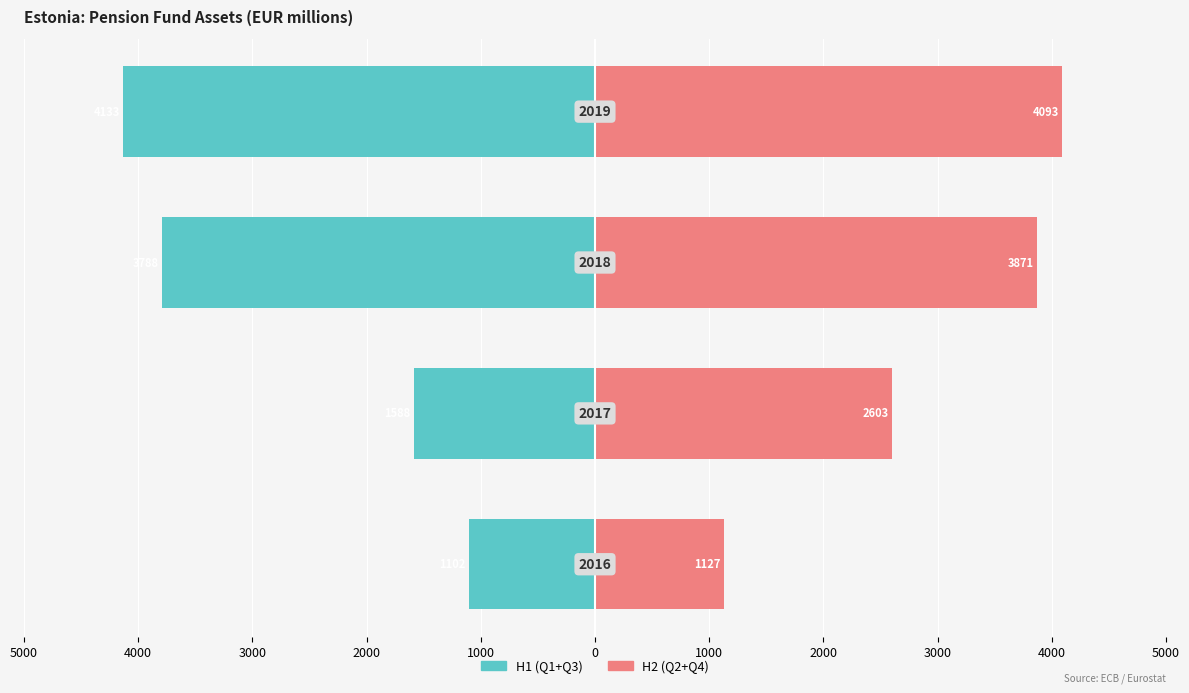

Count the number of categories in the chart.

4